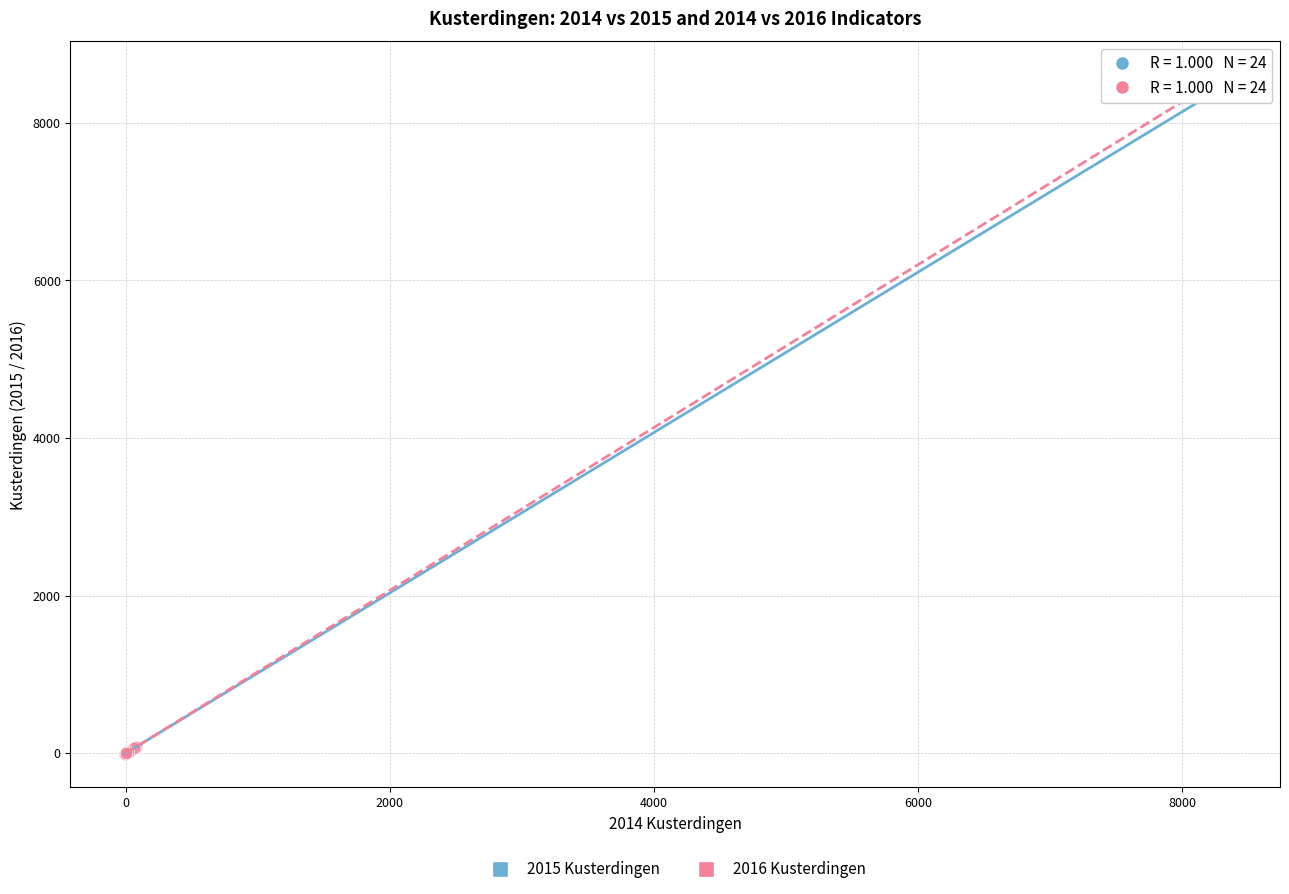

What are all the series names shown in the legend?

2015 Kusterdingen, 2016 Kusterdingen